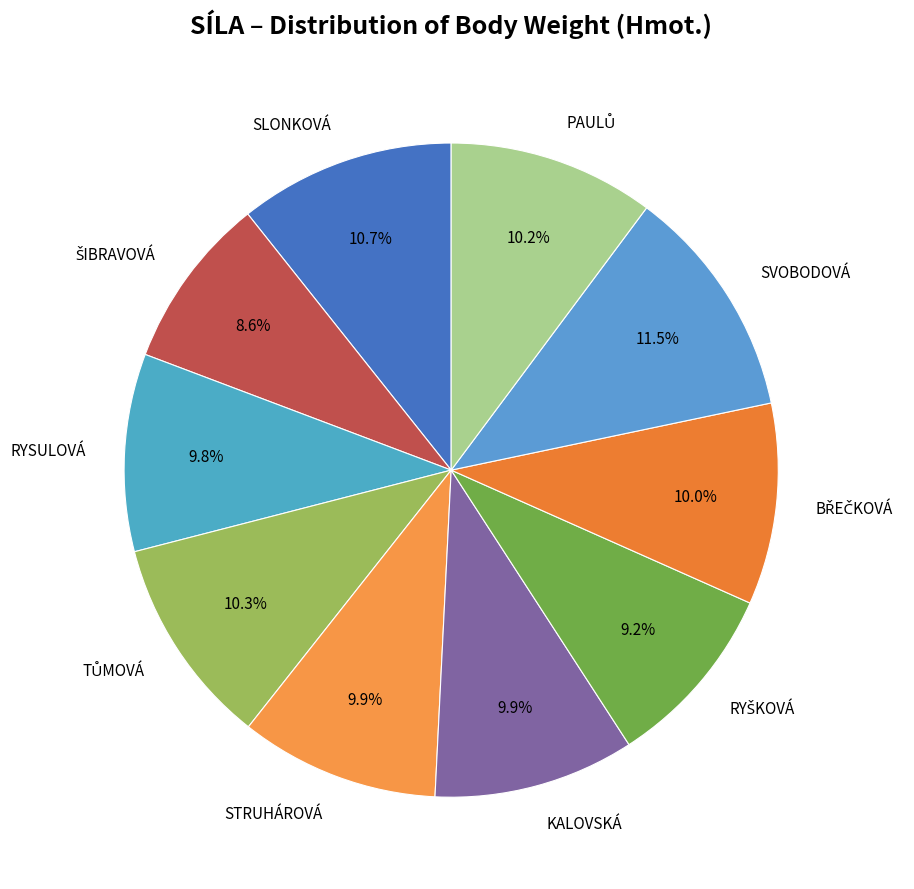

Between RYSULOVÁ and SLONKOVÁ, which is larger?

SLONKOVÁ